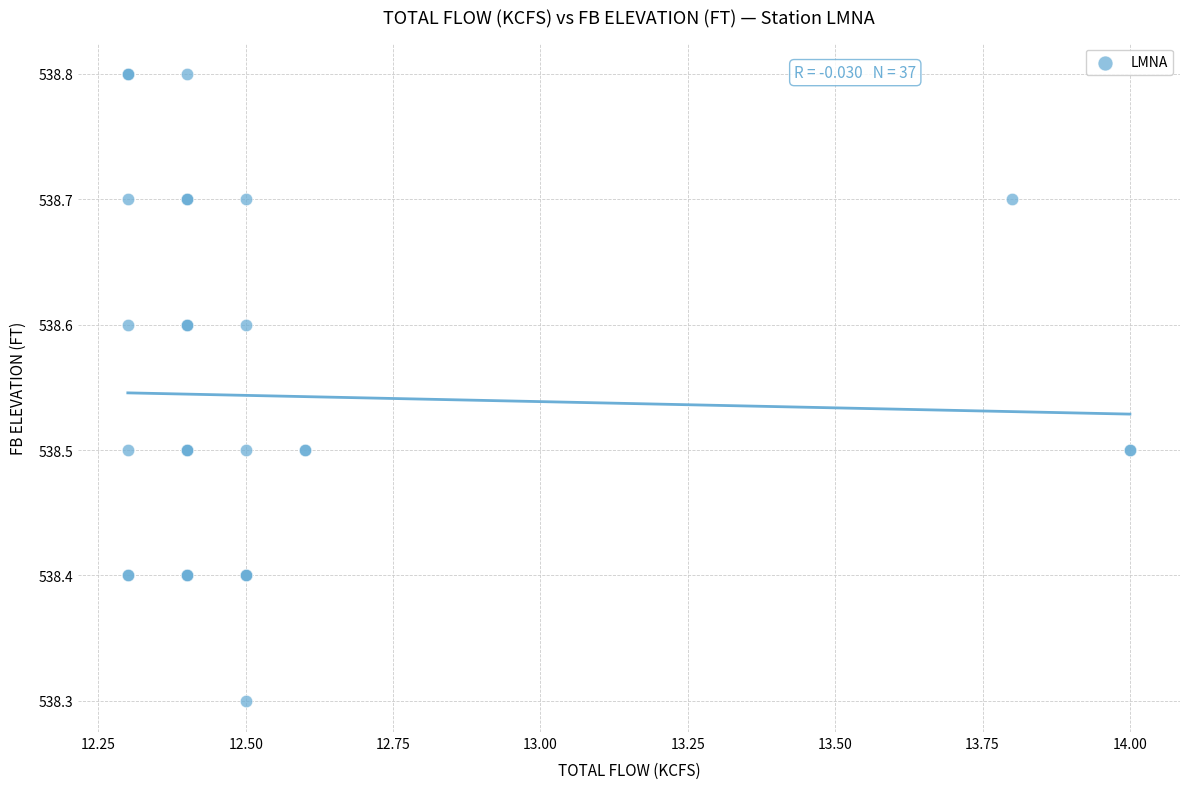

What Y value in the scatter plot is closest to 538?

538.3